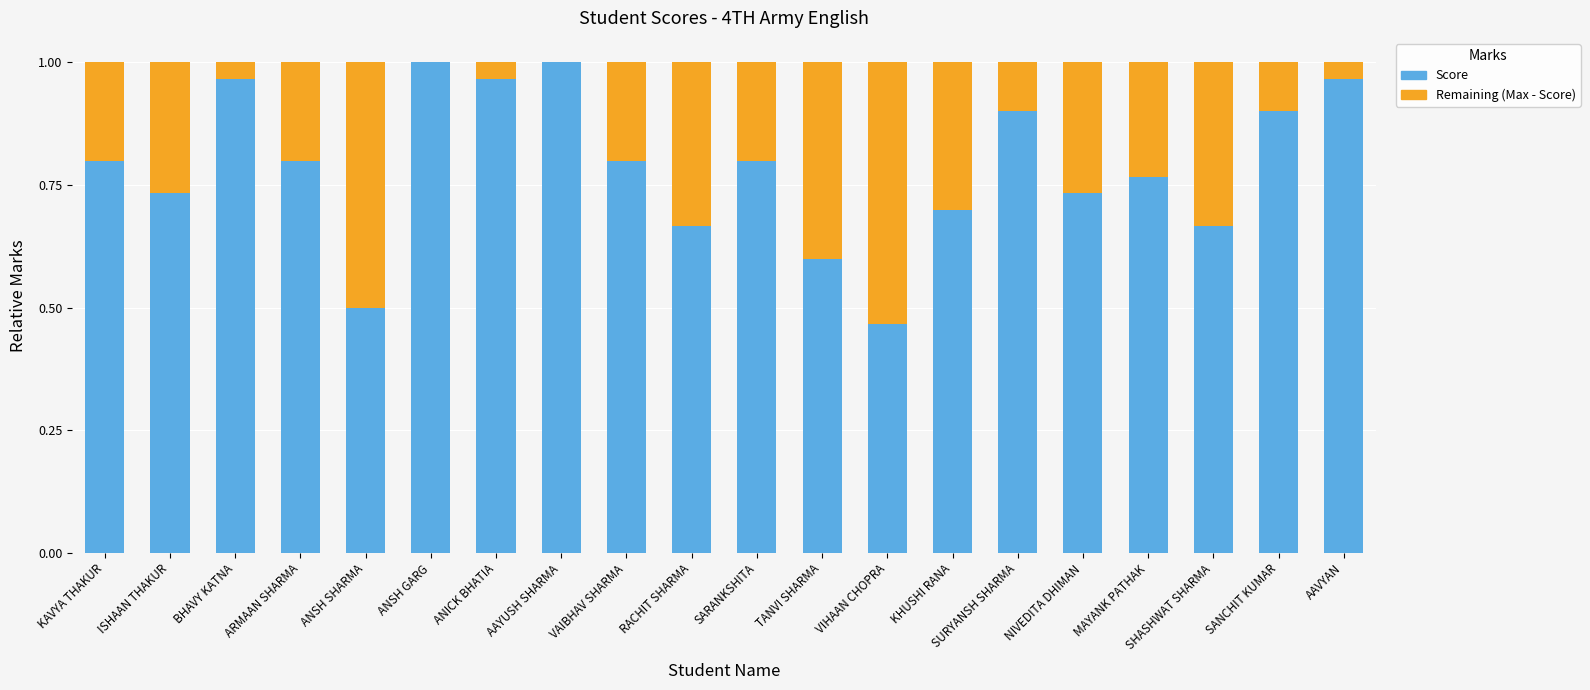

Is it true that Score equals 1.0 at KHUSHI RANA?

False